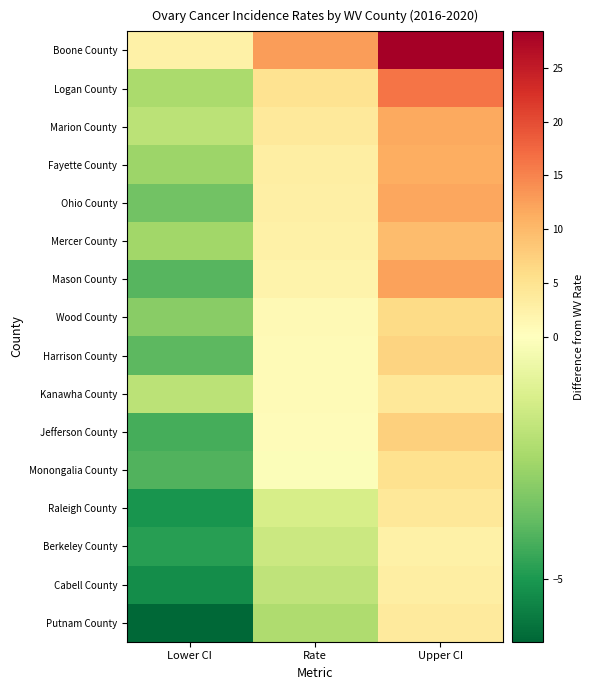

What is the spread (max minus min) of values at Rate?

15.1